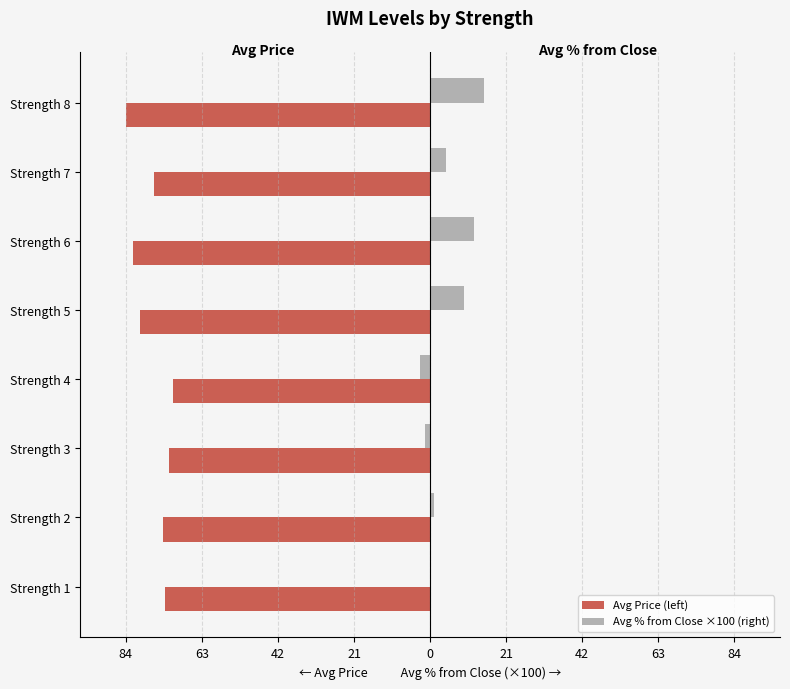

What are all the series names shown in the legend?

Avg Price (left), Avg % from Close ×100 (right)